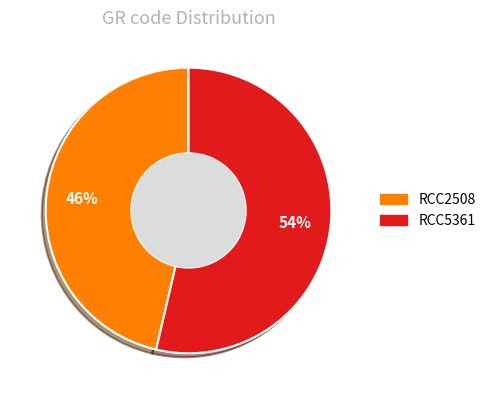

What is the smallest slice in the pie chart?

RCC2508